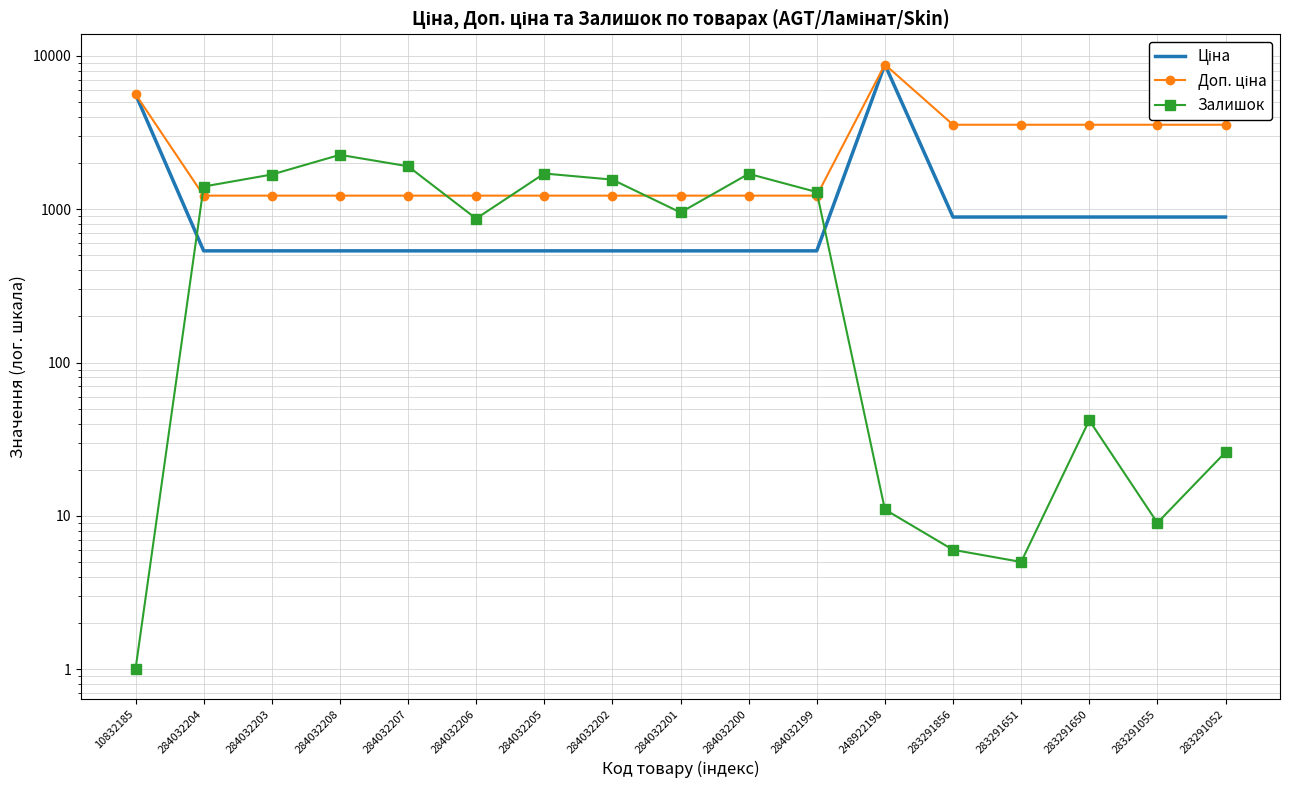

True or false: Залишок has a value of 11.0 at 248922198.

True